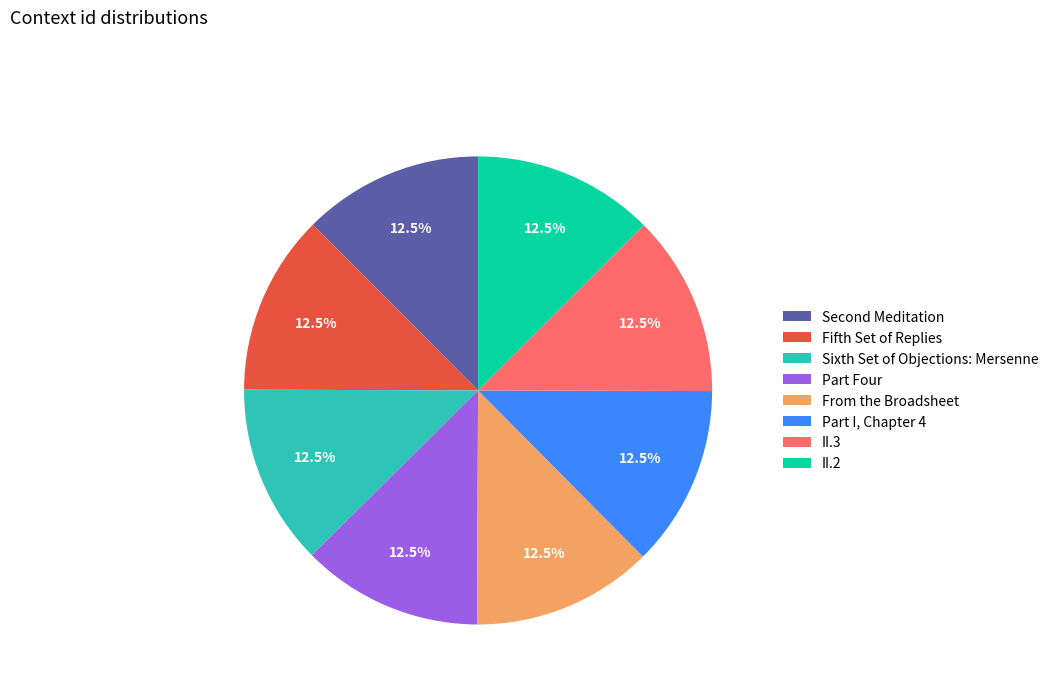

Does Fifth Set of Replies represent more than half of the total?

No